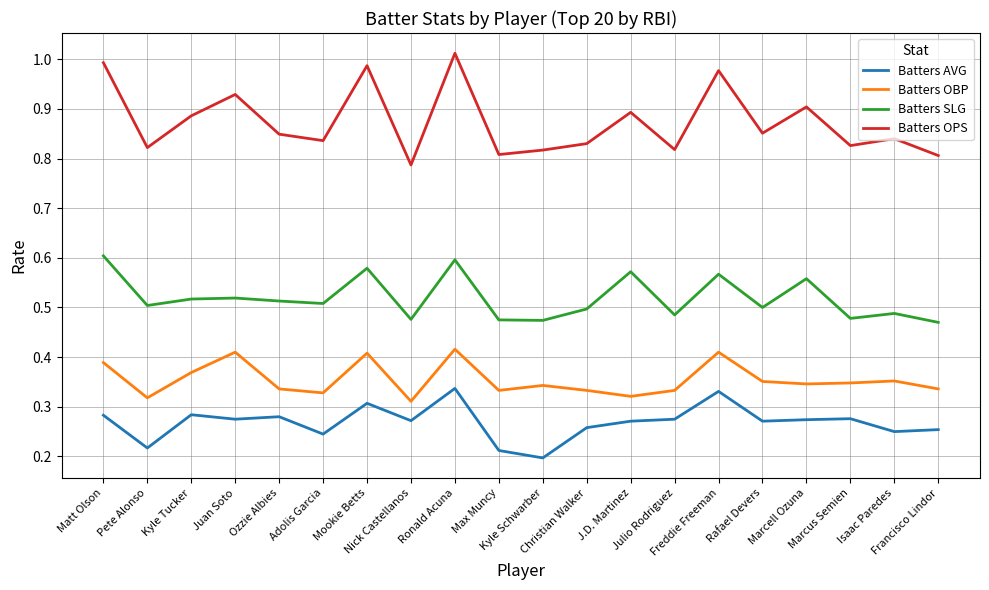

At which category does Batters OPS reach its first local peak?

Juan Soto